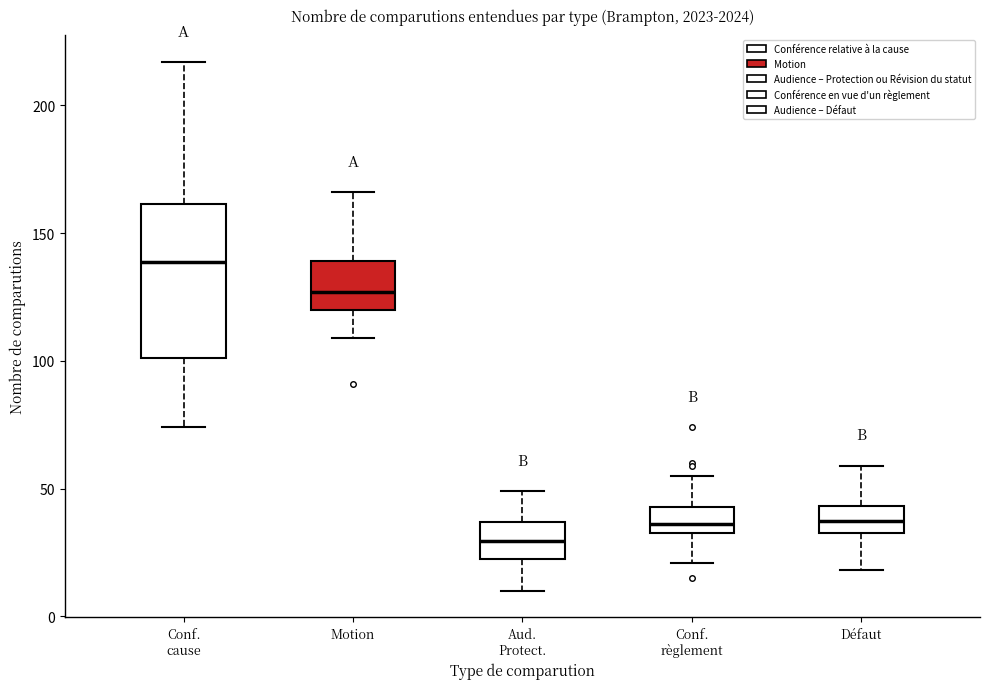

Reading left to right, read every box against the y-axis: the position of its median line, the range the box covers, and the ends of its whiskers. The values are not printed on the chart, so give them approximately, as read against the axis.

Conf. cause: median 140, box 100 to 160, whiskers 75 to 215
Motion: median 125, box 120 to 140, whiskers 110 to 165
Aud. Protect.: median 30, box 25 to 35, whiskers 10 to 50
Conf. règlement: median 35 (just above the box's lower edge), box 35 to 45, whiskers 20 to 55
Défaut: median 40, box 35 to 45, whiskers 20 to 60